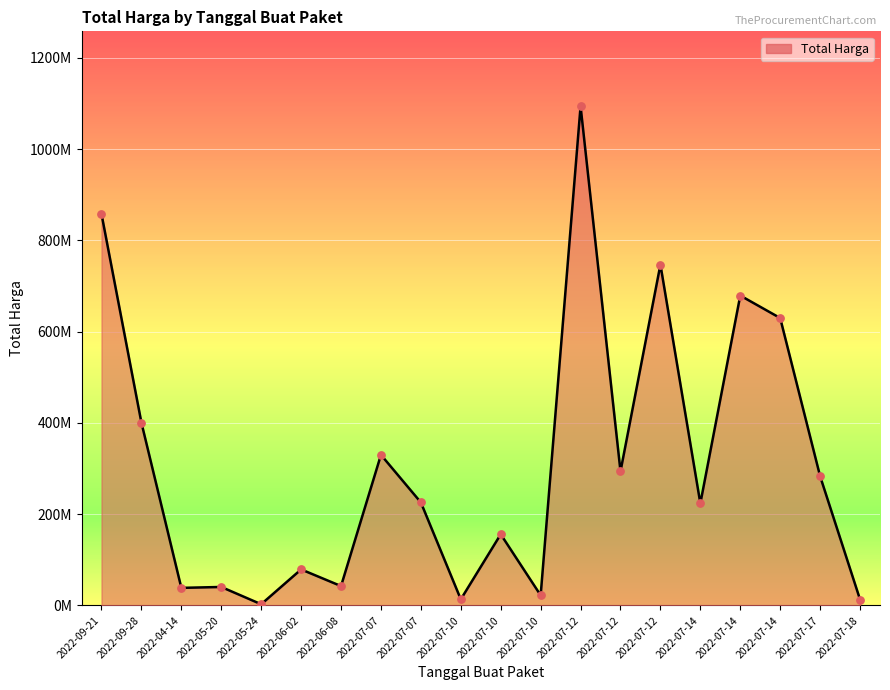

Is this an area chart (filled region under the line)?

Yes